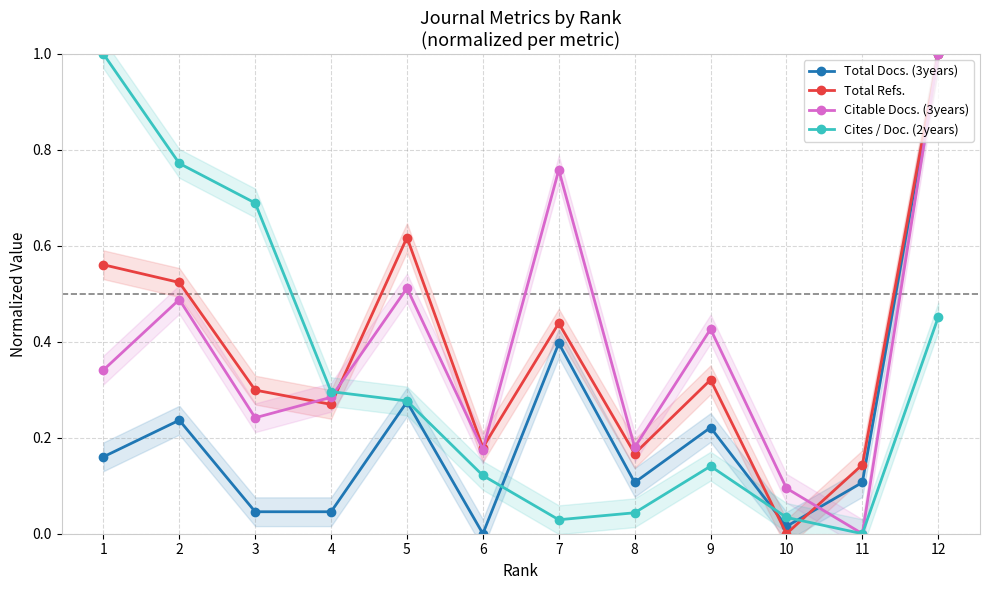

Is it true that Total Refs. equals 0.0 at 10?

True